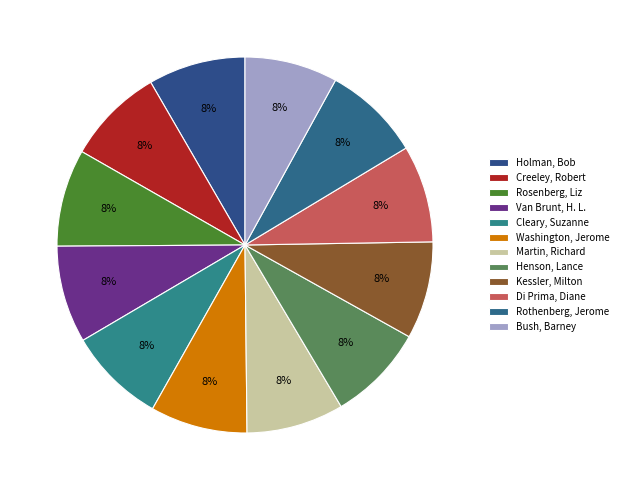

To the nearest percent, what is the combined percentage of Creeley, Robert and Rosenberg, Liz?

17%